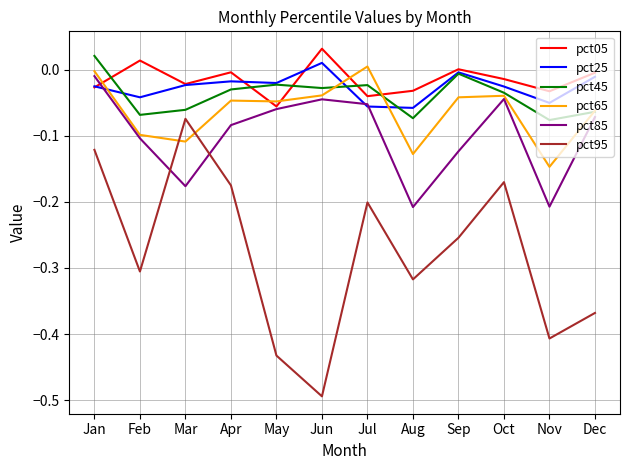

The pct05 series shows -0.0 at Nov. True or false?

True